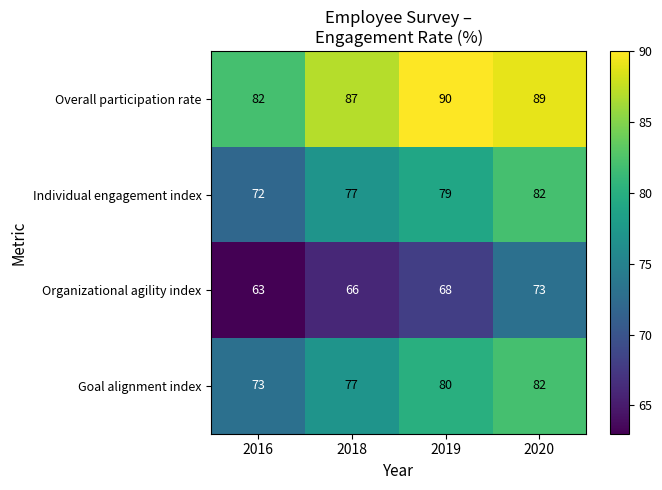

What is the approximate value of Goal alignment index at 2019?

80